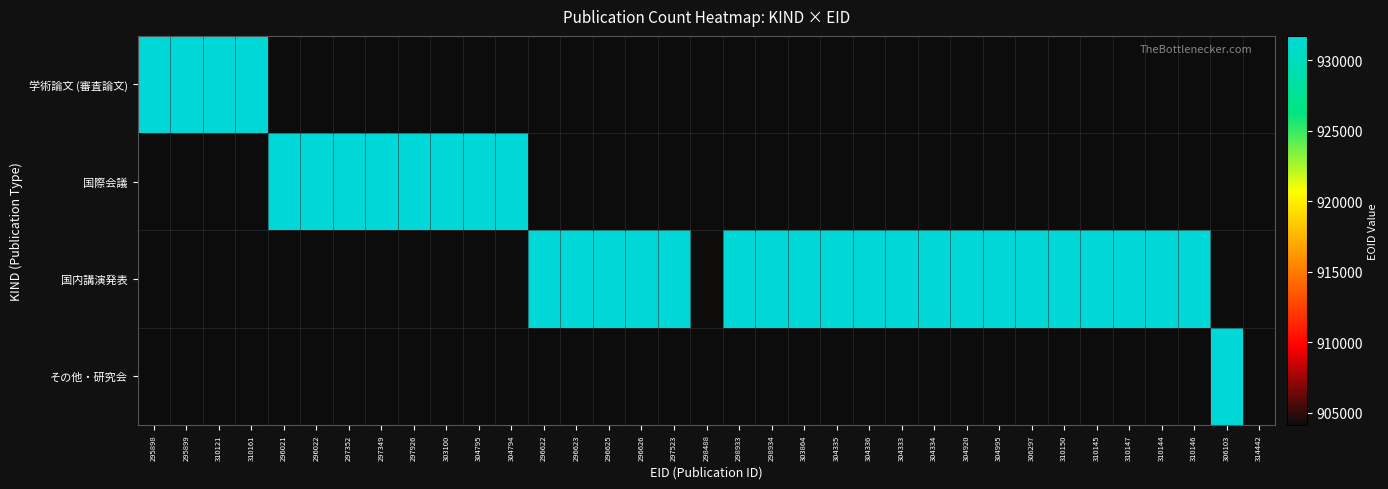

At which category is the sum across all series the highest?

310144